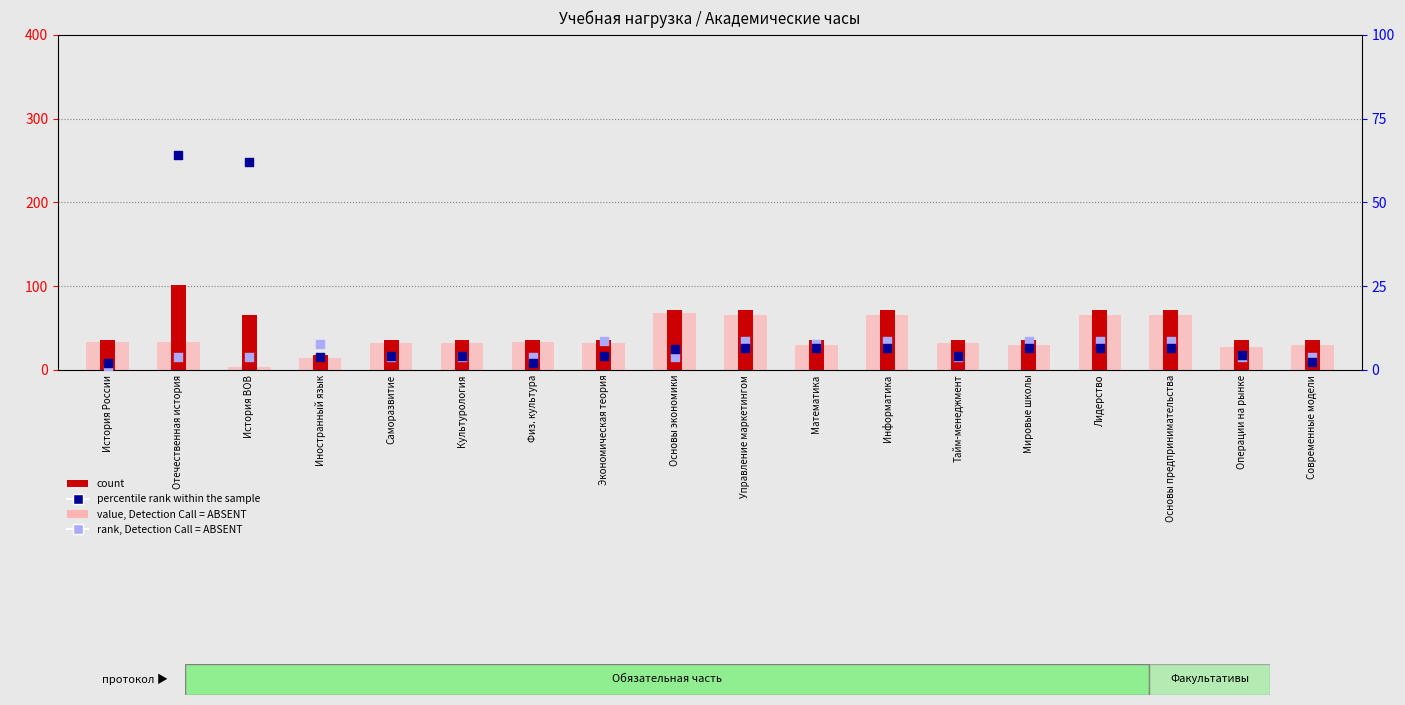

Which series has the widest spread of Y values?

count